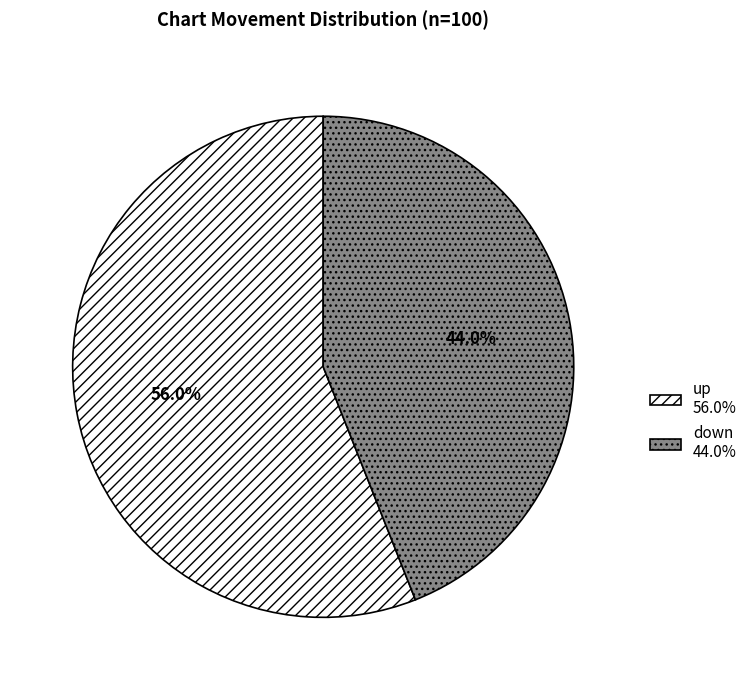

Between up and down, which is larger?

up